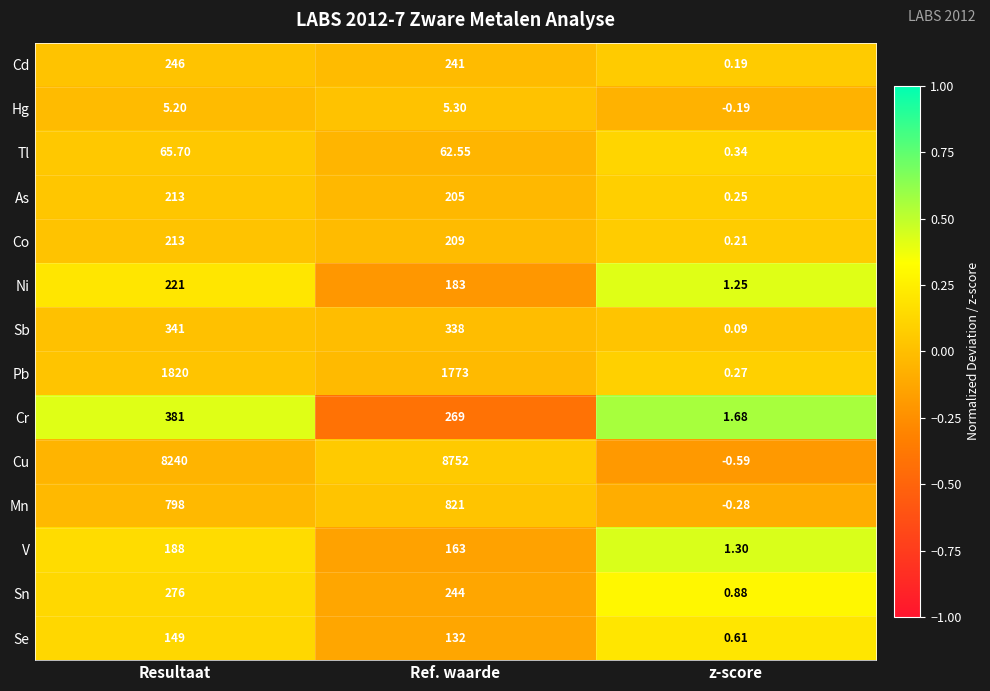

At which label does Pb first exceed 1773?

Resultaat